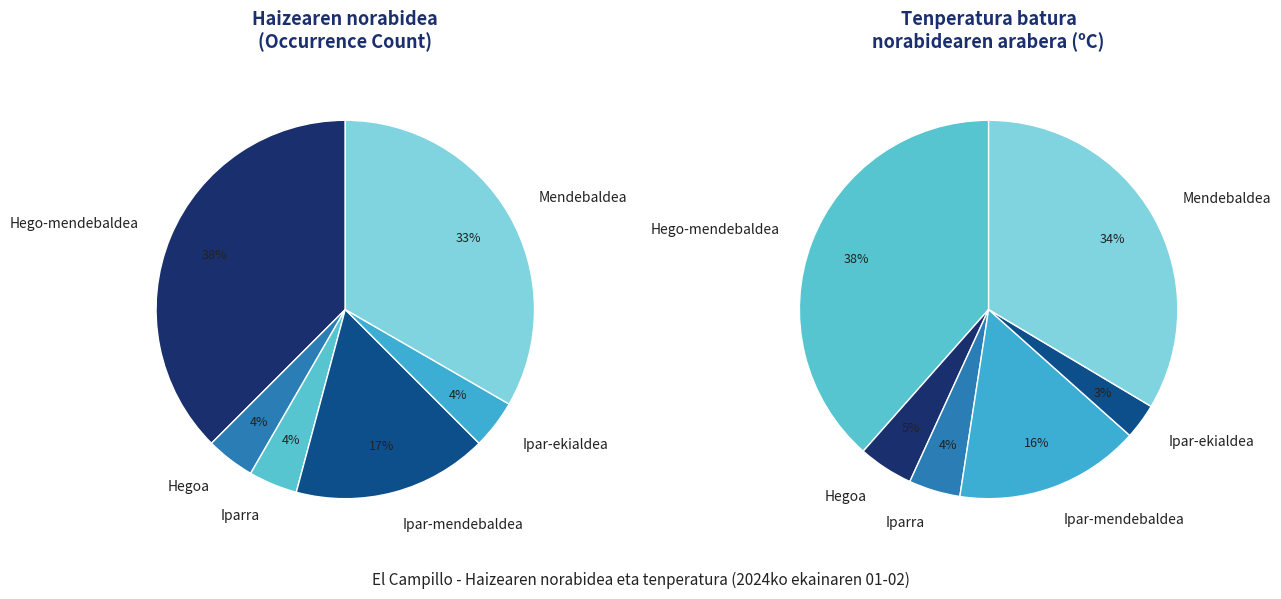

How many segments does this pie chart have?

6